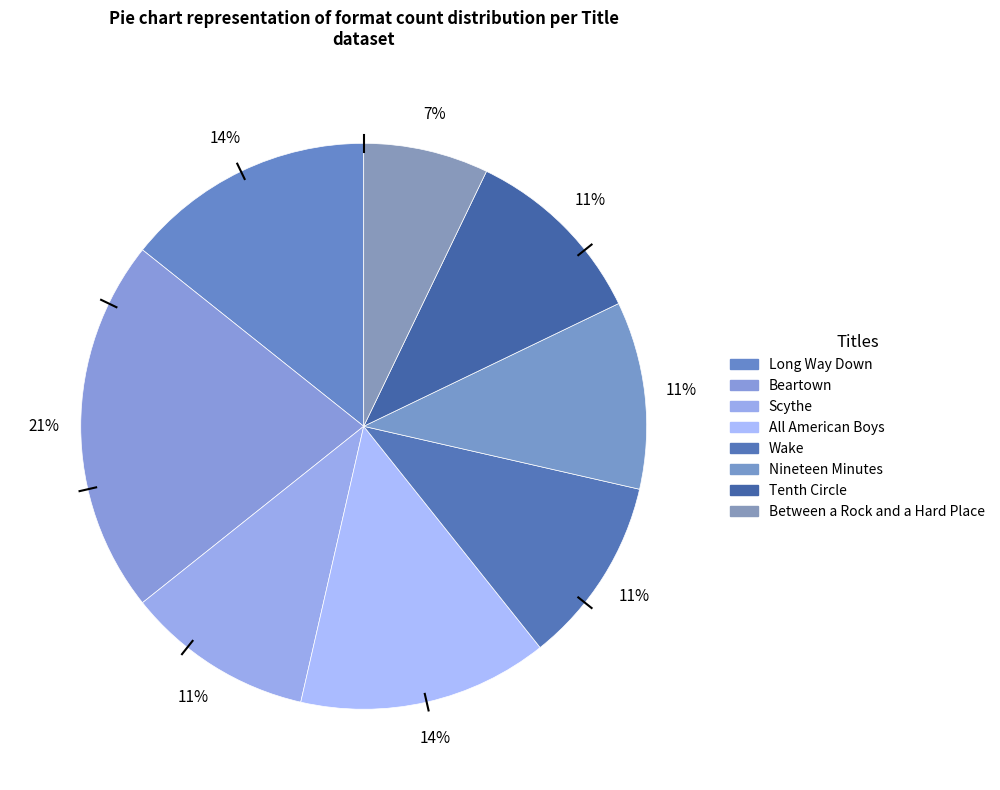

How many slices are in this pie chart?

8